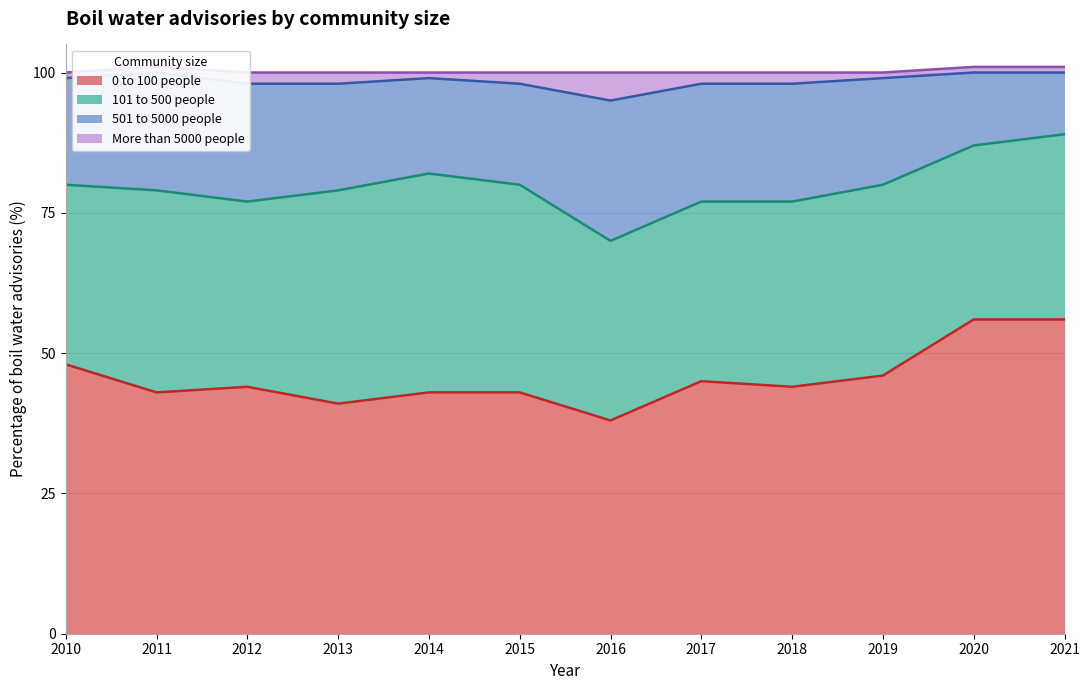

At how many categories does at least one series exceed 83?

2